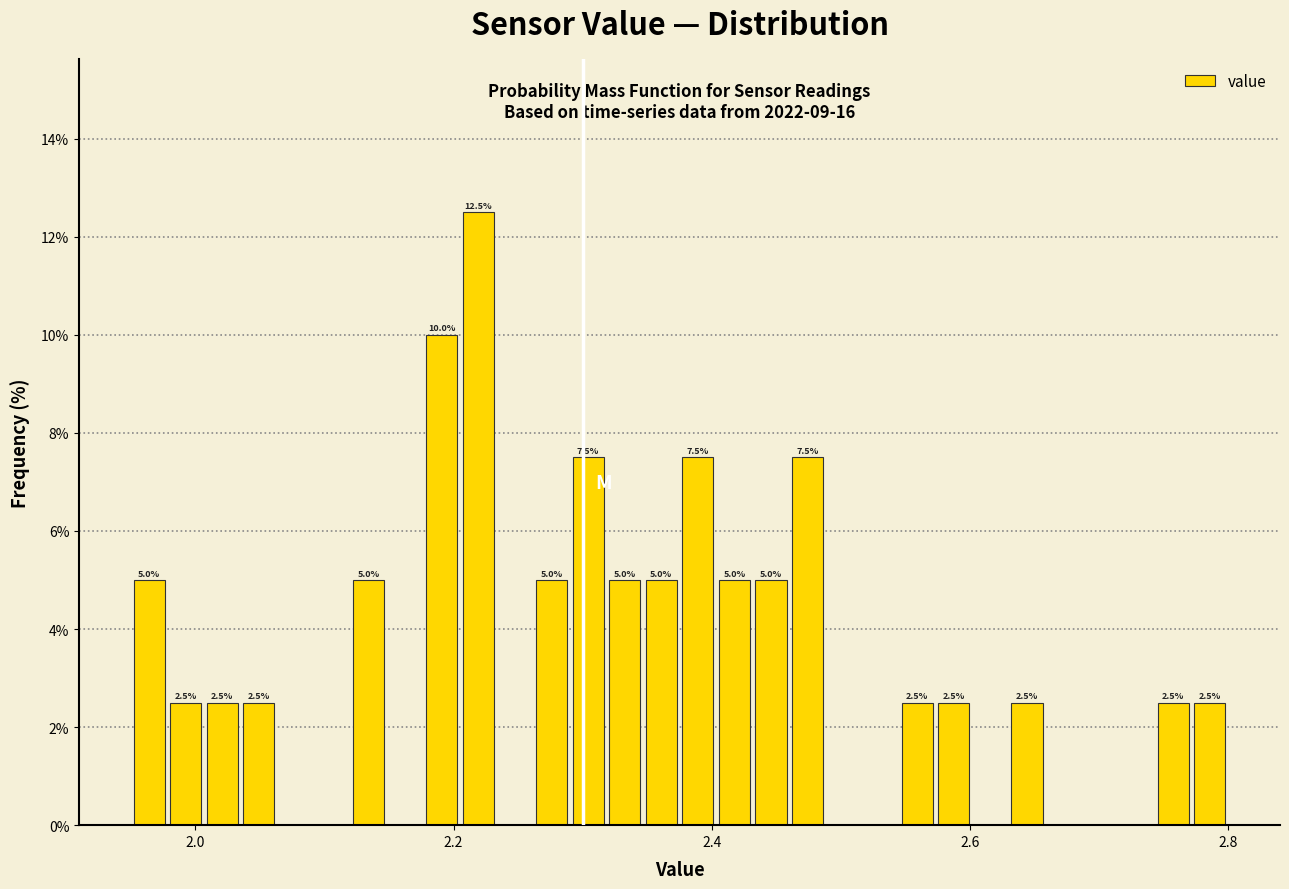

Read against the x-axis, roughly where is the centre of the tallest bar?

2.22